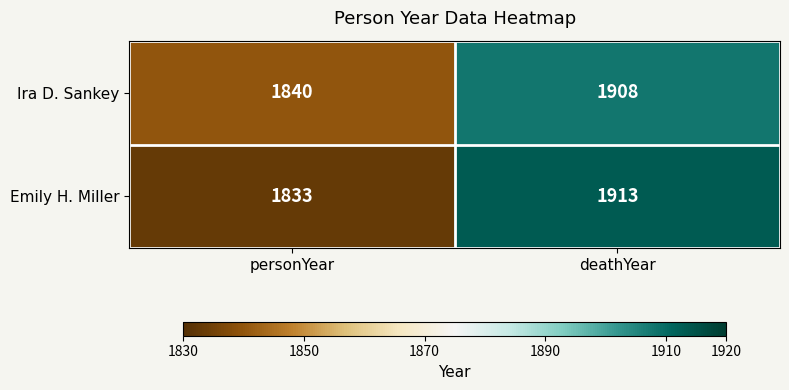

At how many categories does at least one series exceed 1895?

1